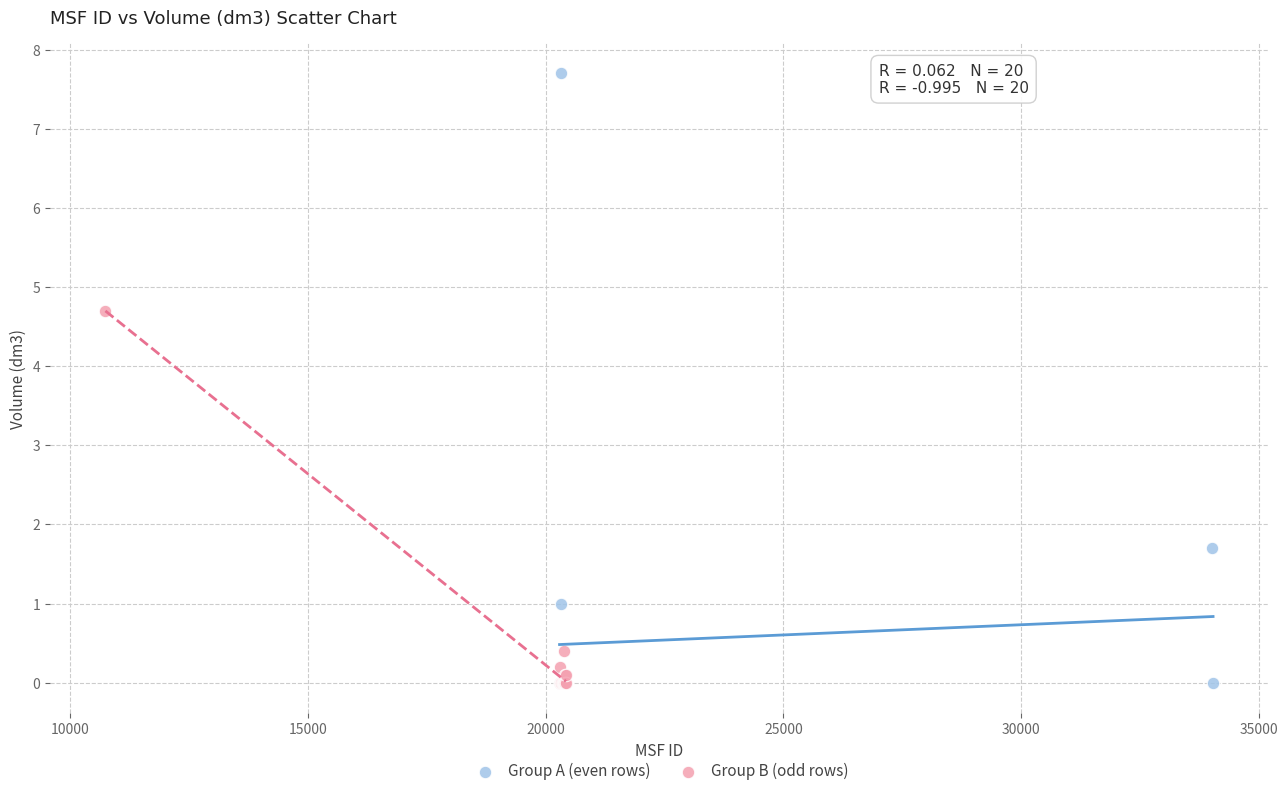

Which series contains the highest Y value?

Group A (even rows)